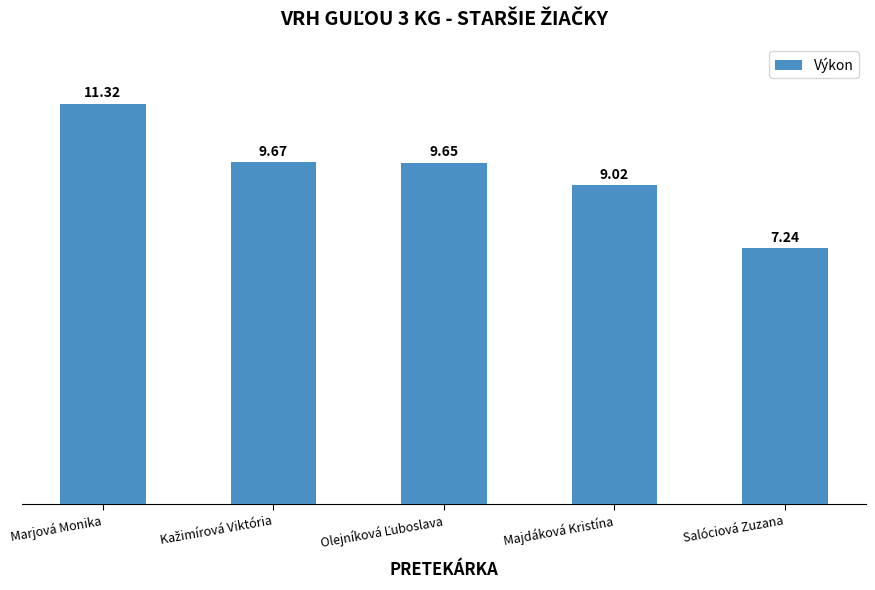

How many data points are above 9?

4